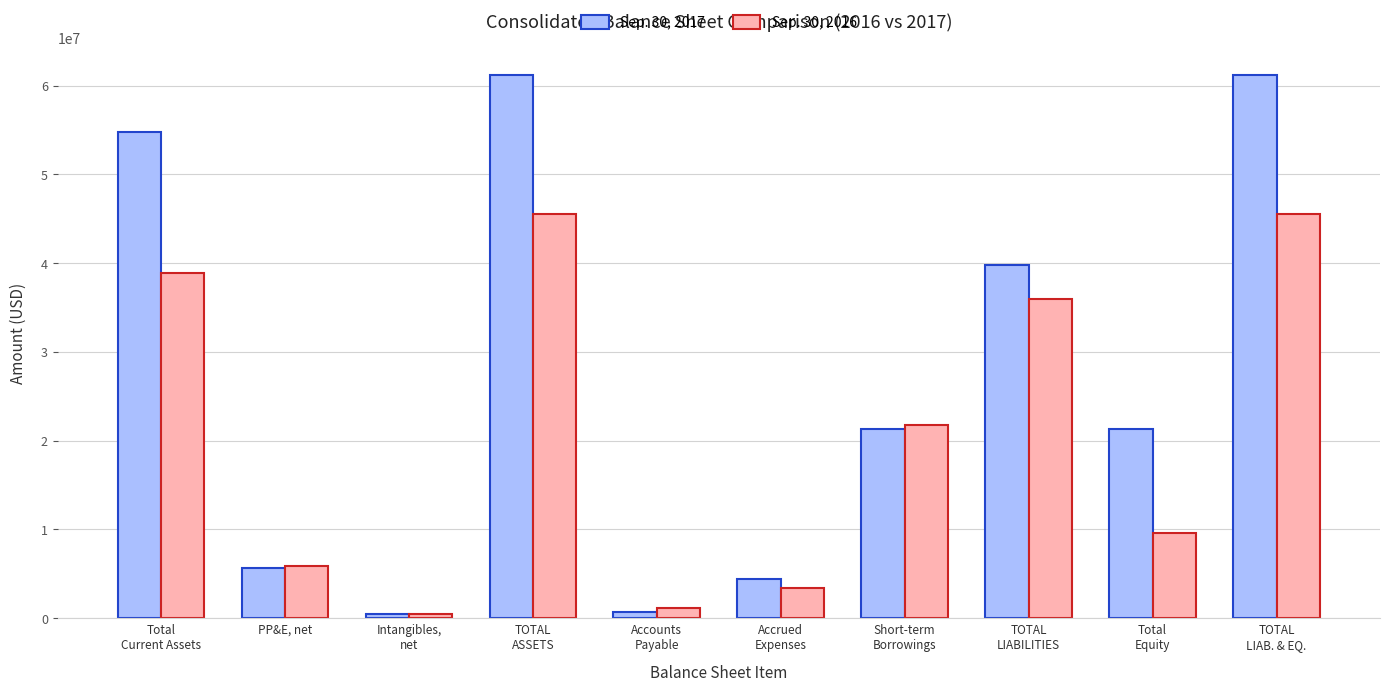

What is the difference between the second highest and second lowest values in the Sep. 30, 2016 series?

44409153